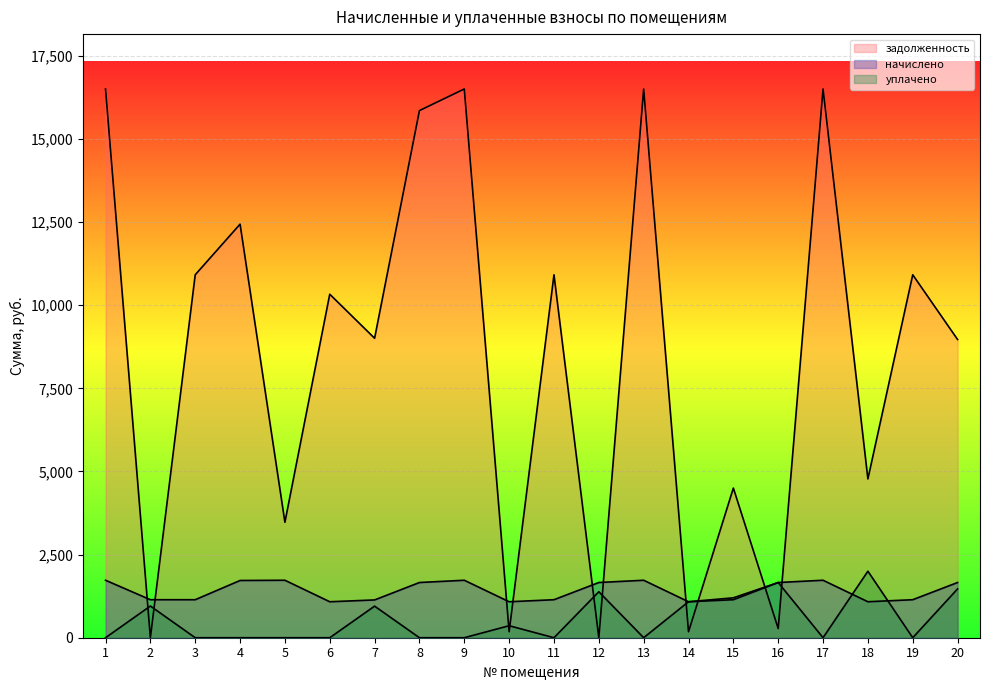

At which label does начислено reach its peak?

1